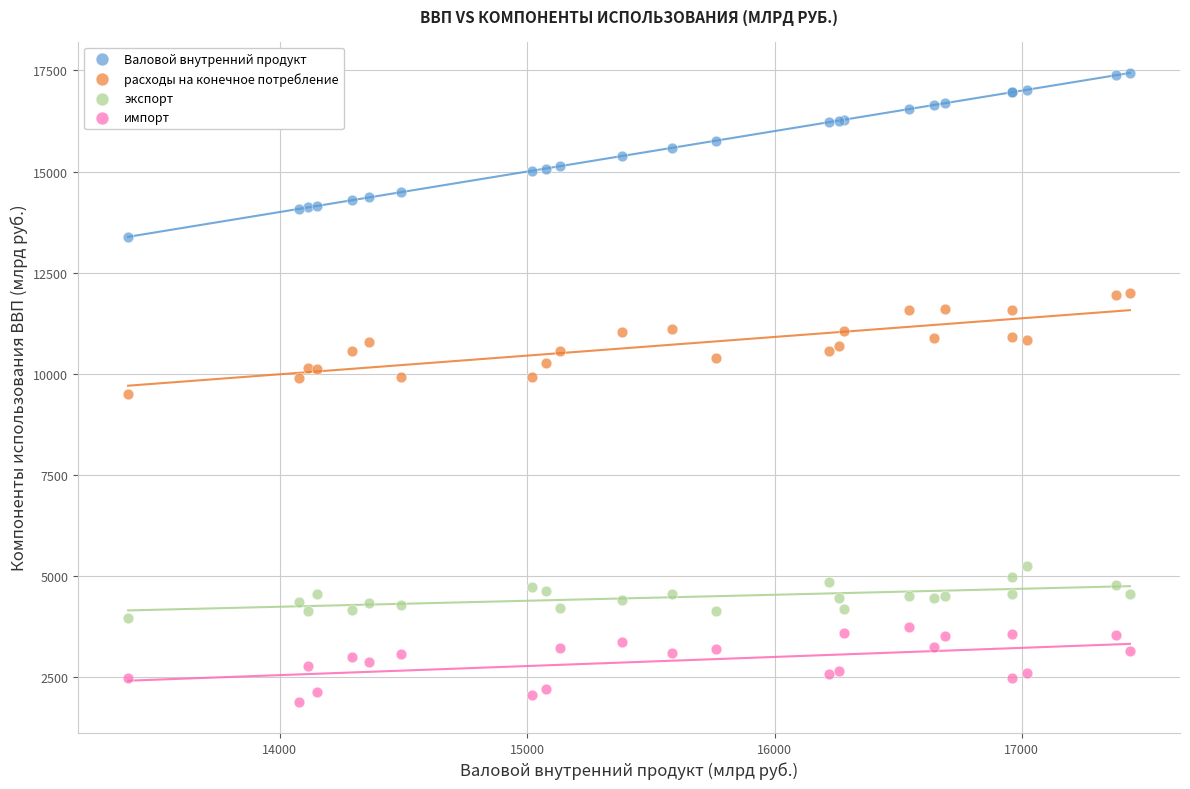

Which series has the widest spread of Y values?

Валовой внутренний продукт